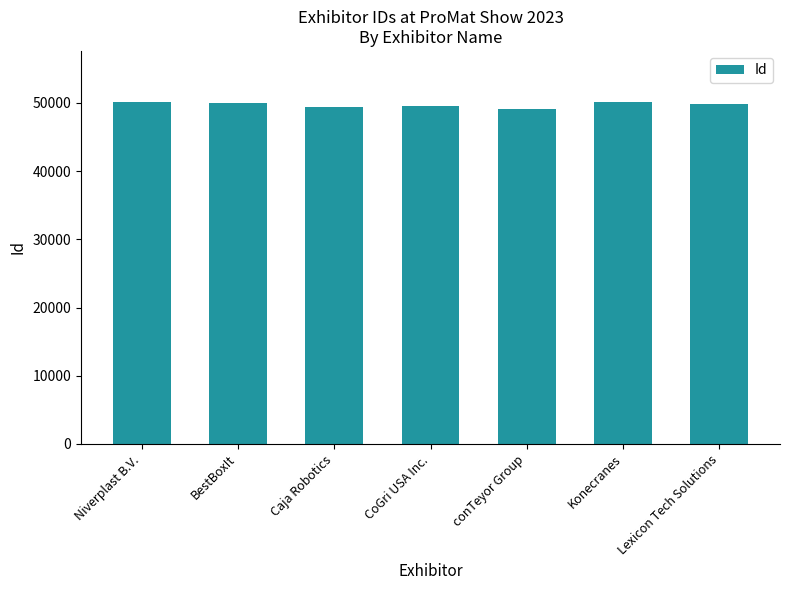

Does the chart contain stacked bars?

No